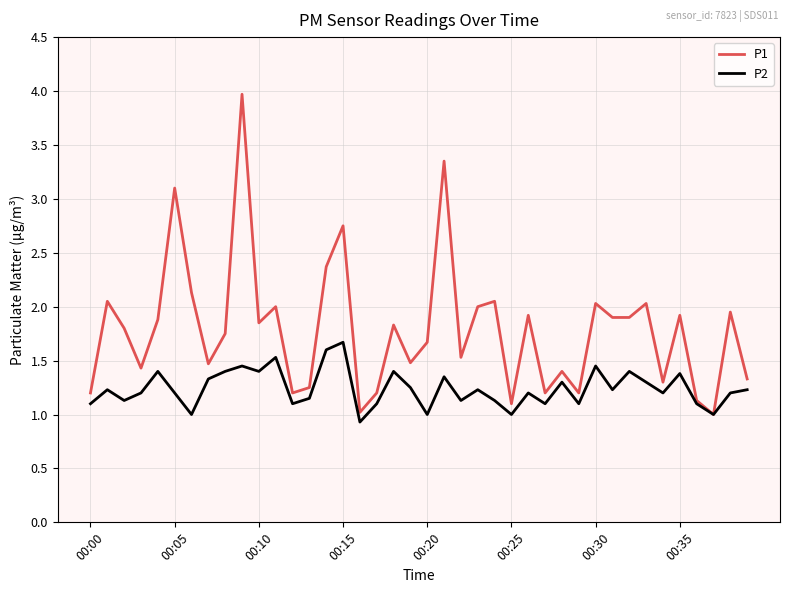

Is this an area chart (filled region under the line)?

No